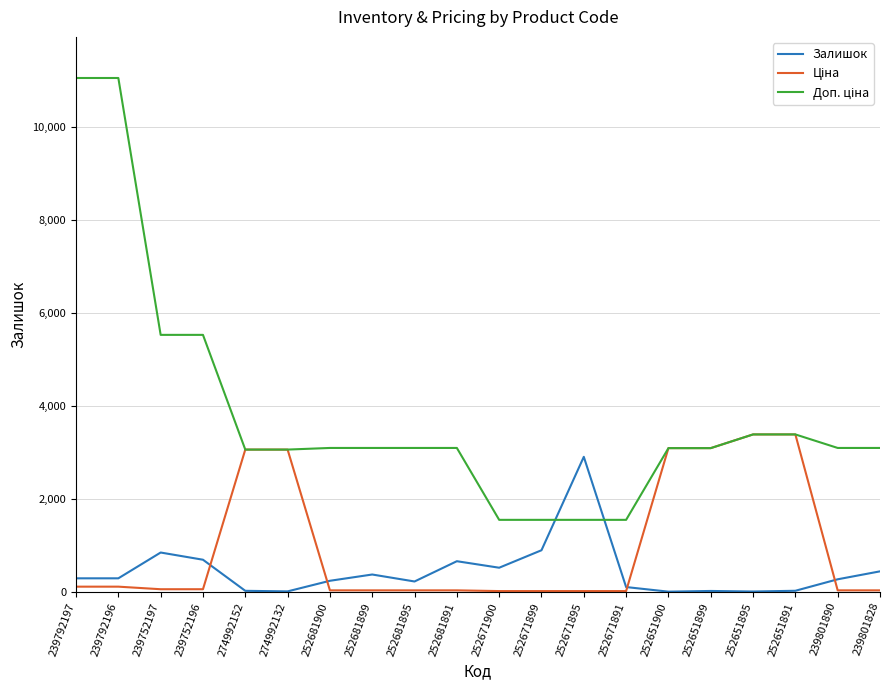

What is the maximum value shown in the chart?

11055.0